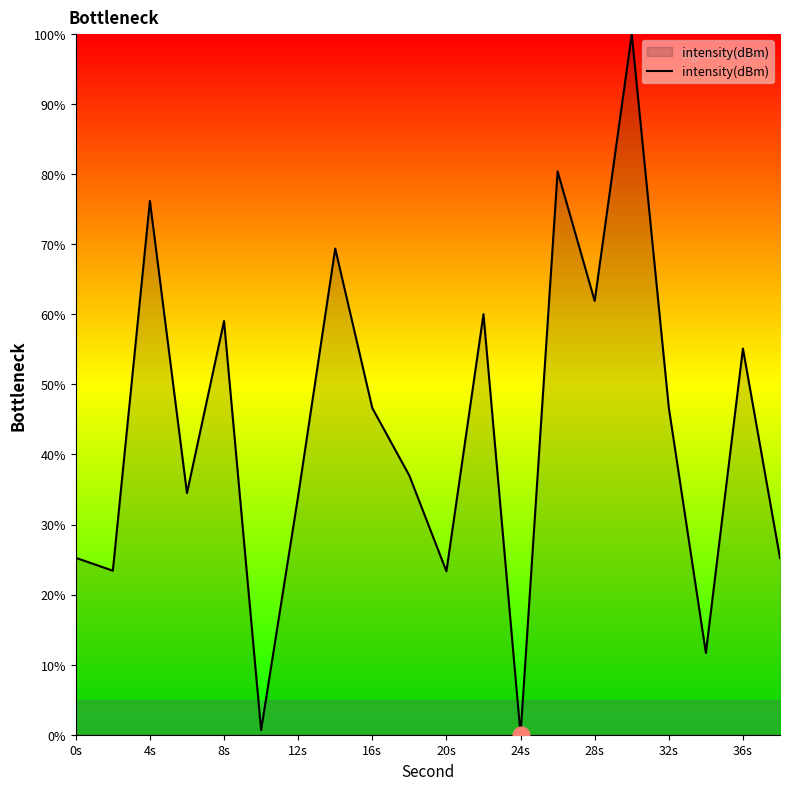

How many lines are shown in the chart?

1